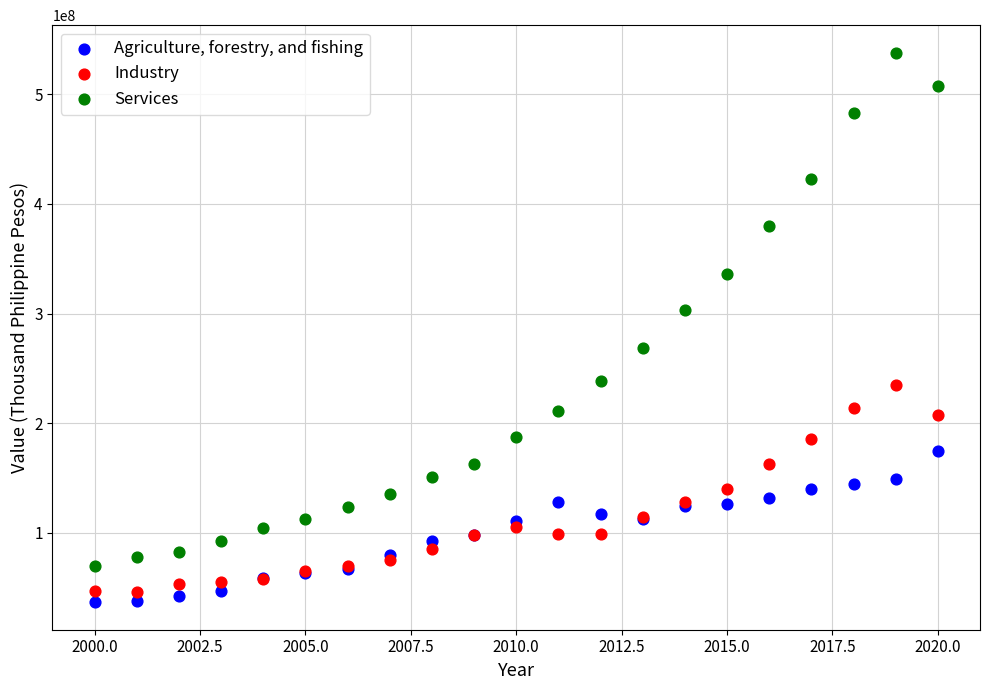

Which series has the largest Y range (max minus min)?

Services